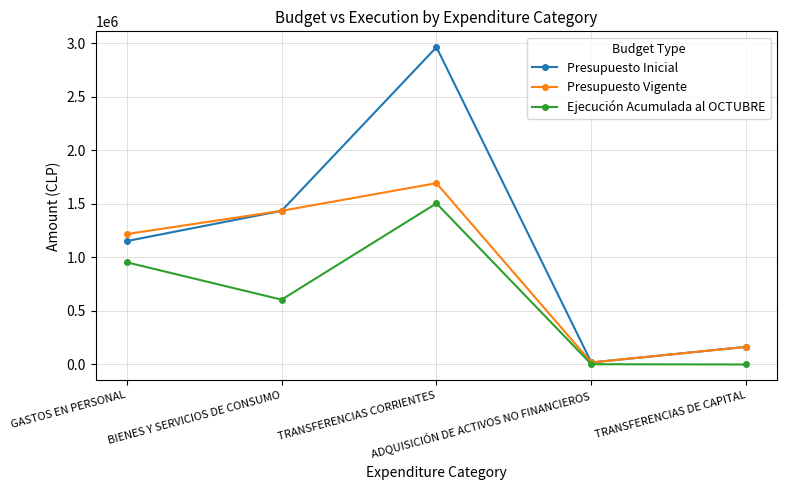

Rank the categories by Presupuesto Vigente value from lowest to highest.

ADQUISICIÓN DE ACTIVOS NO FINANCIEROS, TRANSFERENCIAS DE CAPITAL, GASTOS EN PERSONAL, BIENES Y SERVICIOS DE CONSUMO, TRANSFERENCIAS CORRIENTES